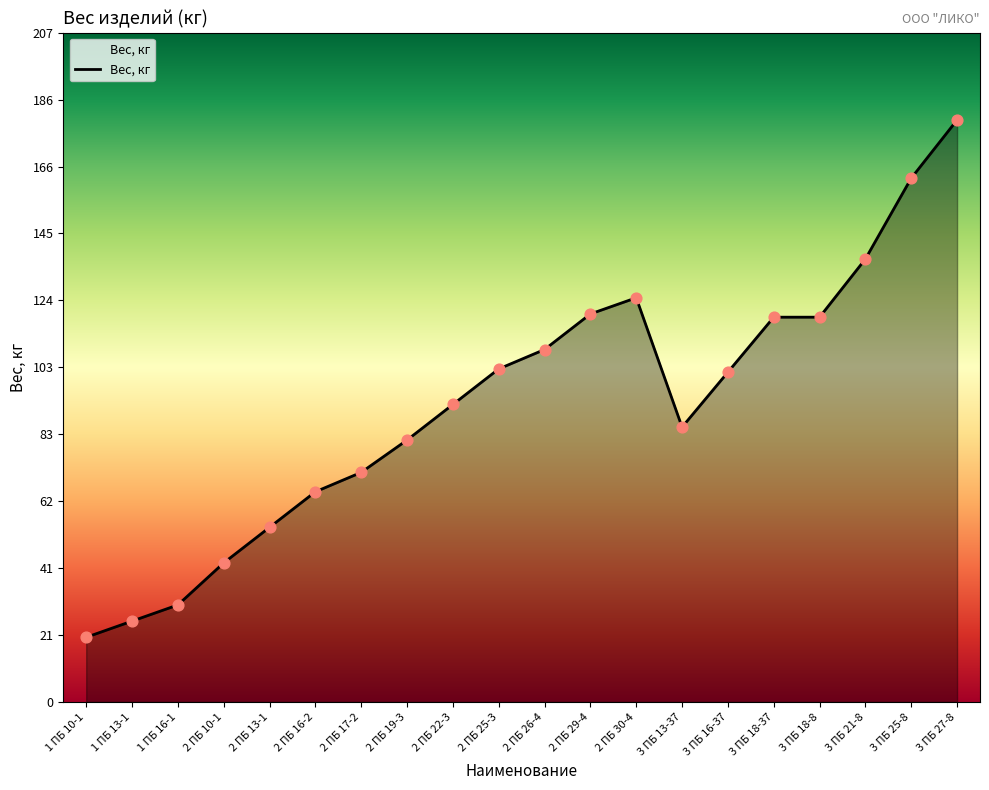

What is the change in value from 1 ПБ 16-1 to 2 ПБ 26-4?

+79